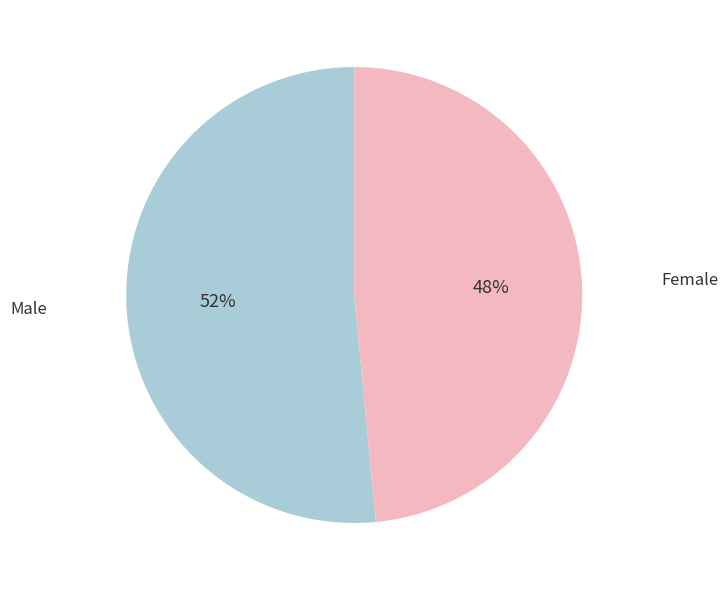

Is there any slice that represents more than half of the pie?

Yes